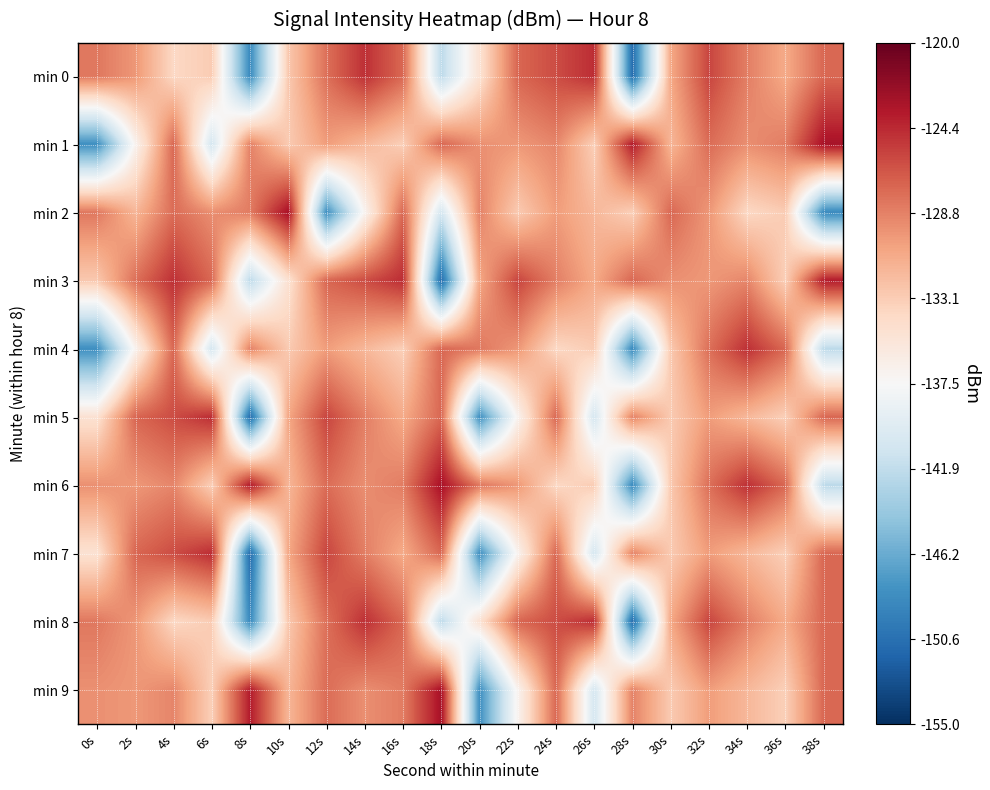

What is the total value across all series at 0s?

-1342.7